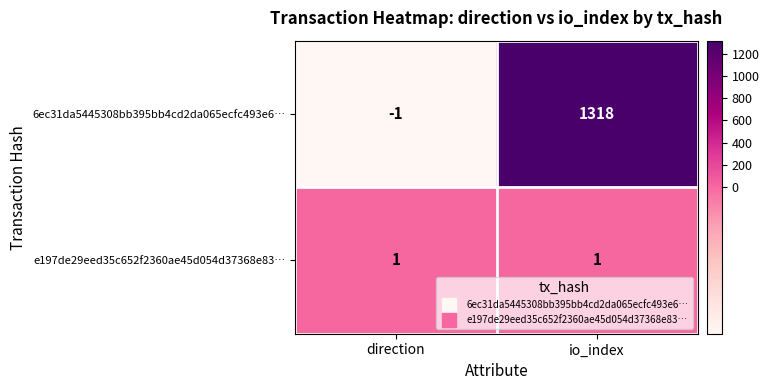

Count the number of categories in the chart.

2